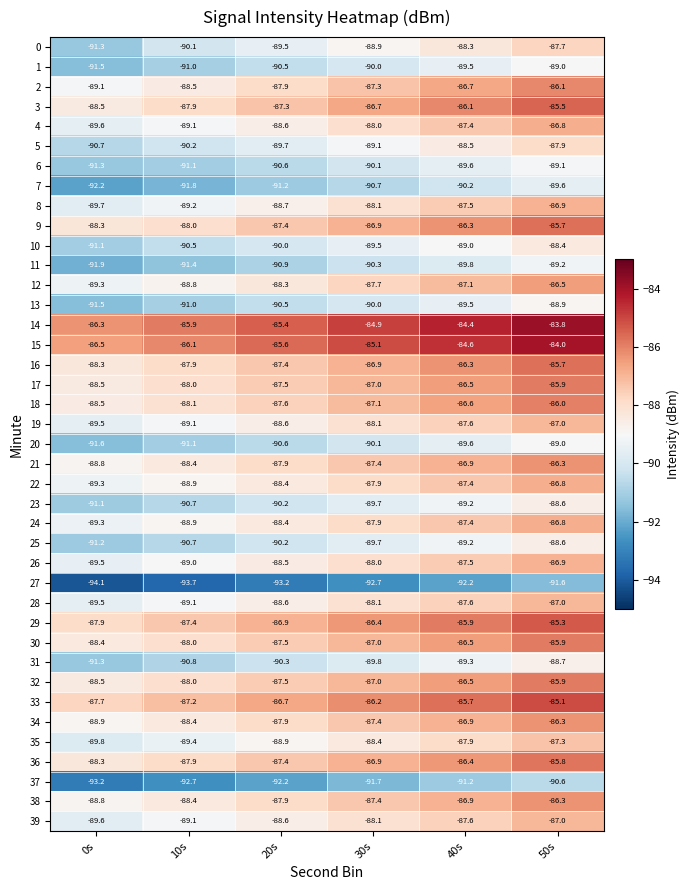

Which series has the largest total across all categories?

14